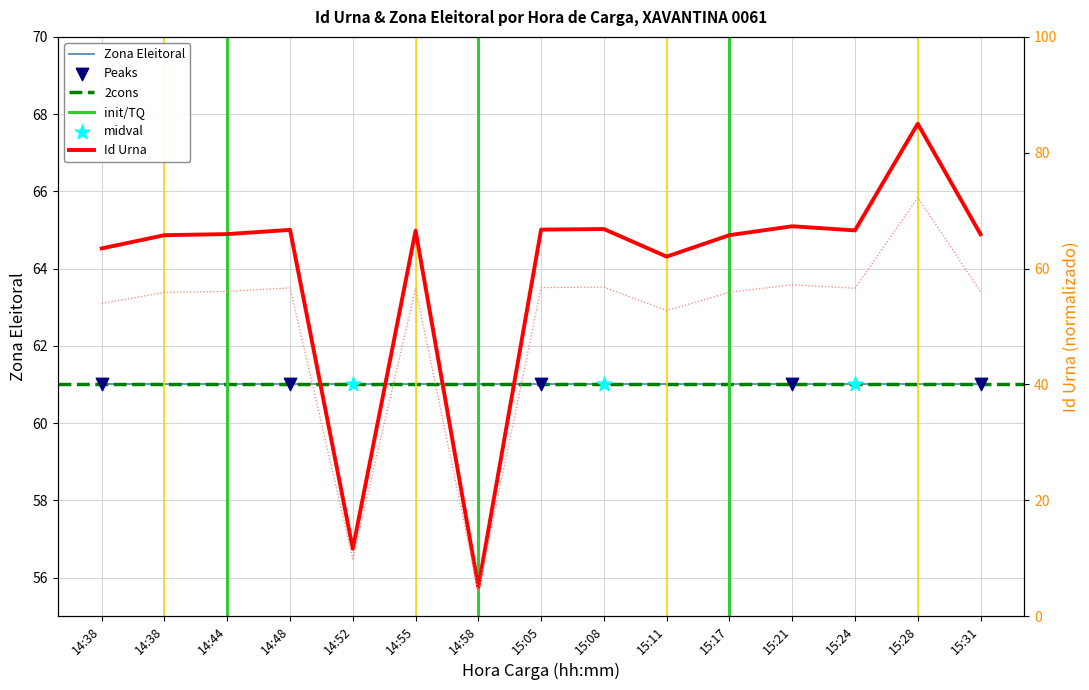

What is the change in value from 14:55 to 15:08?

+0.3